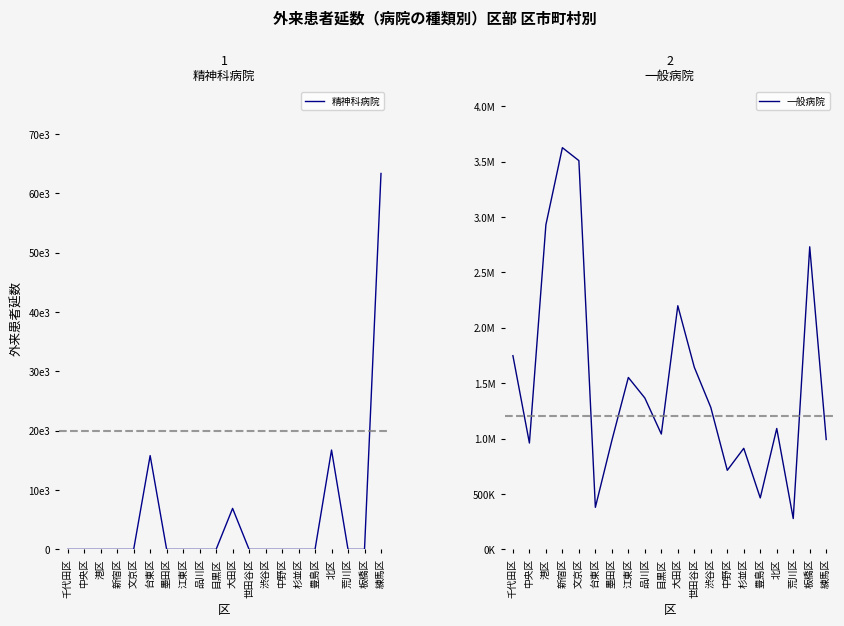

What is the label of the 18th point from the left?

荒川区